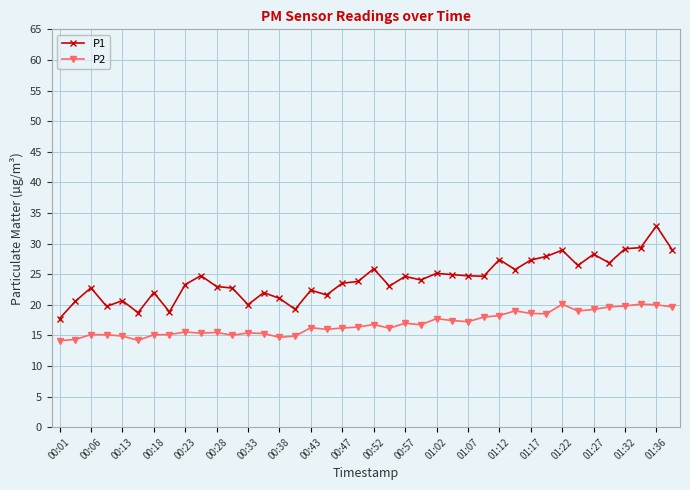

What is the difference between the maximum and minimum values in the P2 series?

6.0